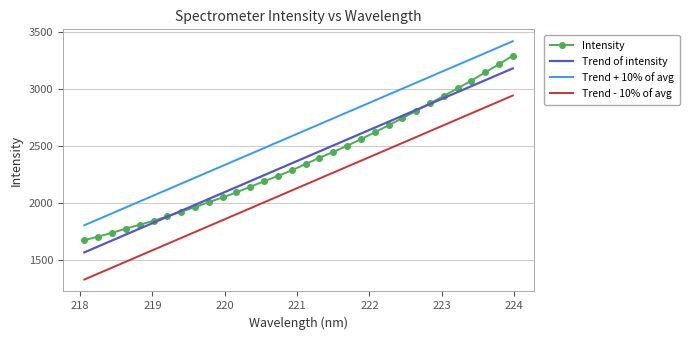

Reading left to right, what are all the values shown in this chart?

Intensity: 1676.8	1708.9	1741.0	1778.5	1812.5	1846.4	1886.3	1926.3	1967.4	2009.7	2051.4	2095.2	2144.5	2192.8	2239.5	2288.4	2343.6	2398.1	2449.5	2502.6	2560.9	2621.2	2681.9	2745.1	2808.3	2874.4	2938.8	3005.1	3073.8	3145.2	3217.0	3291.0
Trend of intensity: 1570.3	1622.3	1674.3	1726.3	1778.3	1830.3	1882.2	1934.2	1986.2	2038.2	2090.2	2142.1	2194.1	2246.0	2298.0	2349.9	2401.9	2453.8	2505.7	2557.6	2609.6	2661.5	2713.4	2765.3	2817.2	2869.1	2921.0	2972.9	3024.8	3076.6	3128.5	3180.4
Trend + 10% of avg: 1807.9	1859.9	1911.9	1963.9	2015.9	2067.8	2119.8	2171.8	2223.8	2275.8	2327.7	2379.7	2431.6	2483.6	2535.5	2587.5	2639.4	2691.3	2743.3	2795.2	2847.1	2899.1	2951.0	3002.9	3054.8	3106.7	3158.6	3210.5	3262.4	3314.2	3366.1	3418.0
Trend - 10% of avg: 1332.7	1384.7	1436.7	1488.7	1540.7	1592.7	1644.7	1696.7	1748.6	1800.6	1852.6	1904.6	1956.5	2008.5	2060.4	2112.3	2164.3	2216.2	2268.1	2320.1	2372.0	2423.9	2475.8	2527.7	2579.6	2631.5	2683.4	2735.3	2787.2	2839.1	2891.0	2942.8